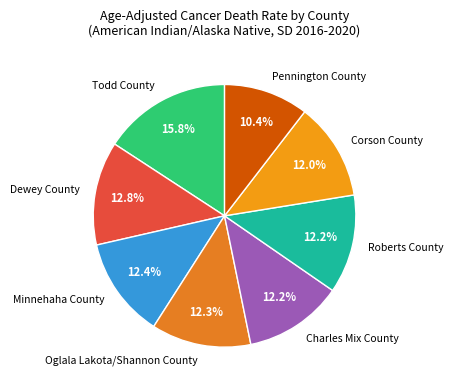

What percentage is NOT represented by Corson County?

88.0%